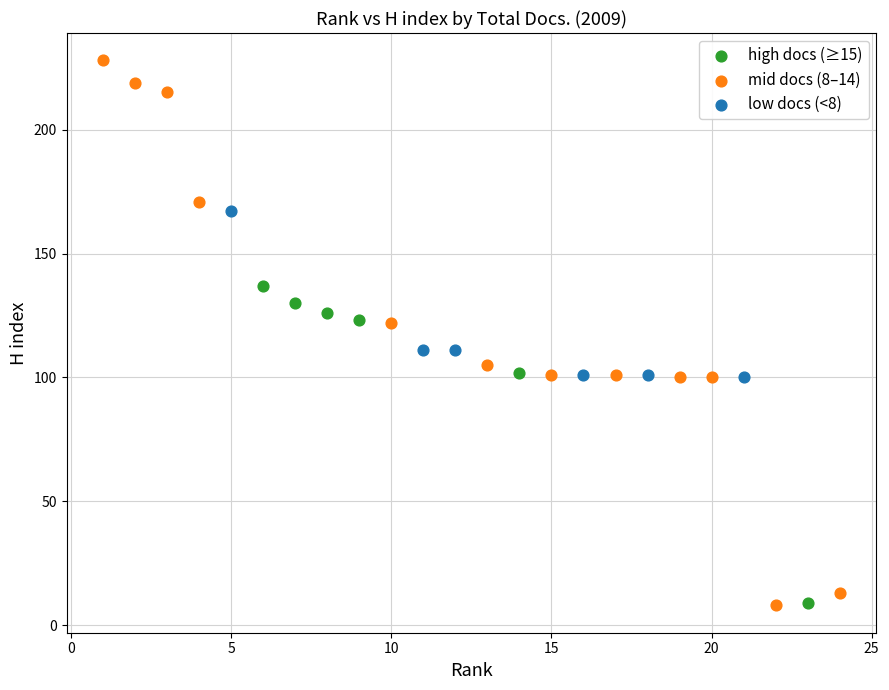

What are all the series names shown in the legend?

high docs (≥15), mid docs (8–14), low docs (<8)